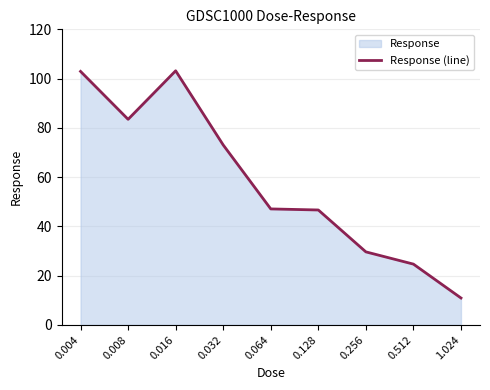

List the labels in order of value, smallest first.

1.024, 0.512, 0.256, 0.128, 0.064, 0.032, 0.008, 0.004, 0.016